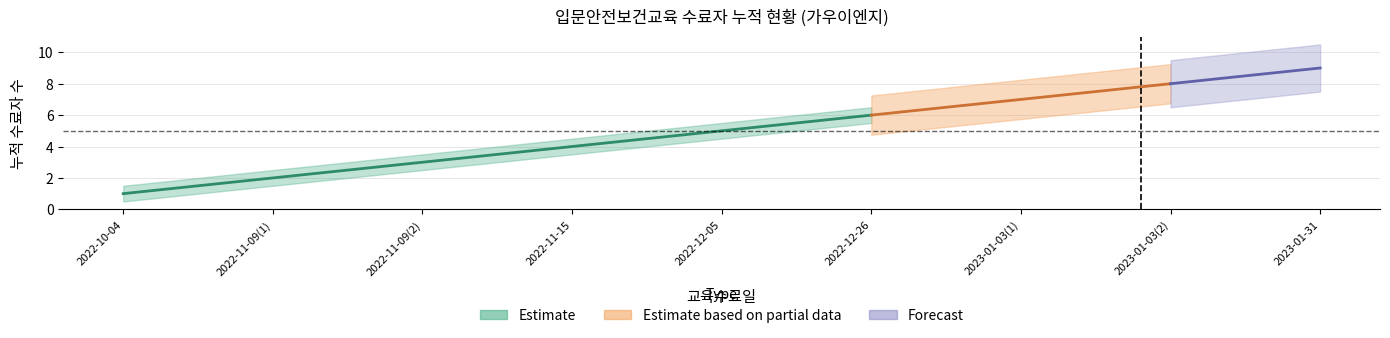

What is the label of the 6th point from the left?

2022-12-26